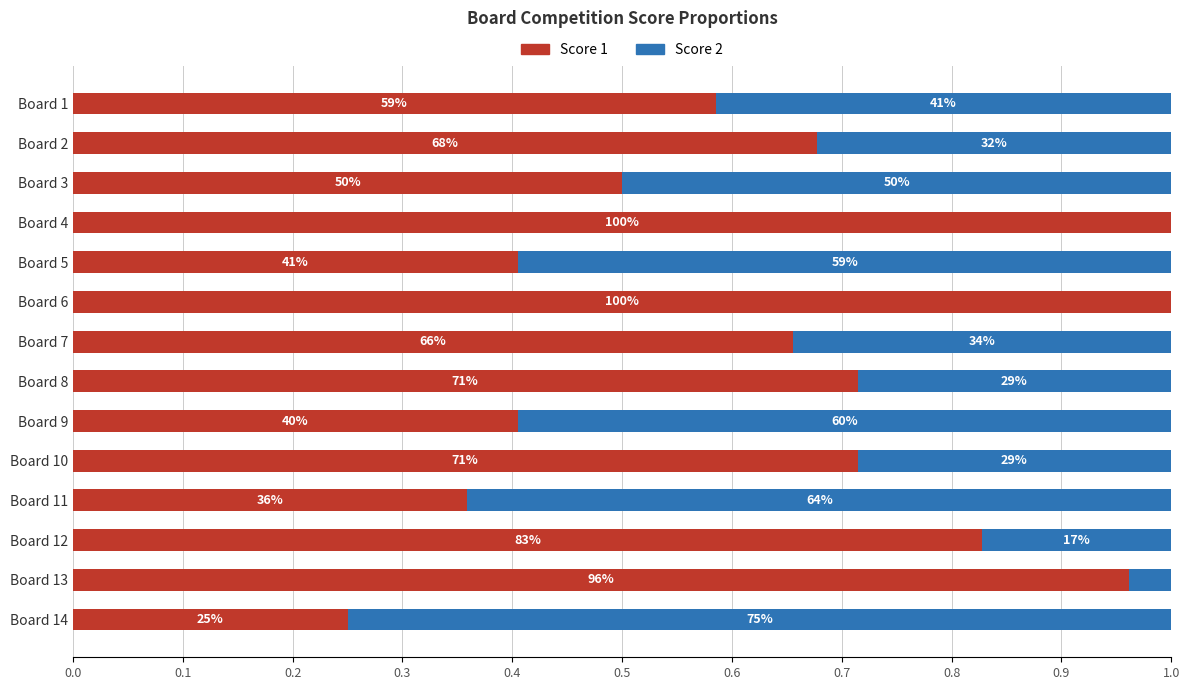

What is the difference between the maximum and minimum values in the Score 2 series?

0.8